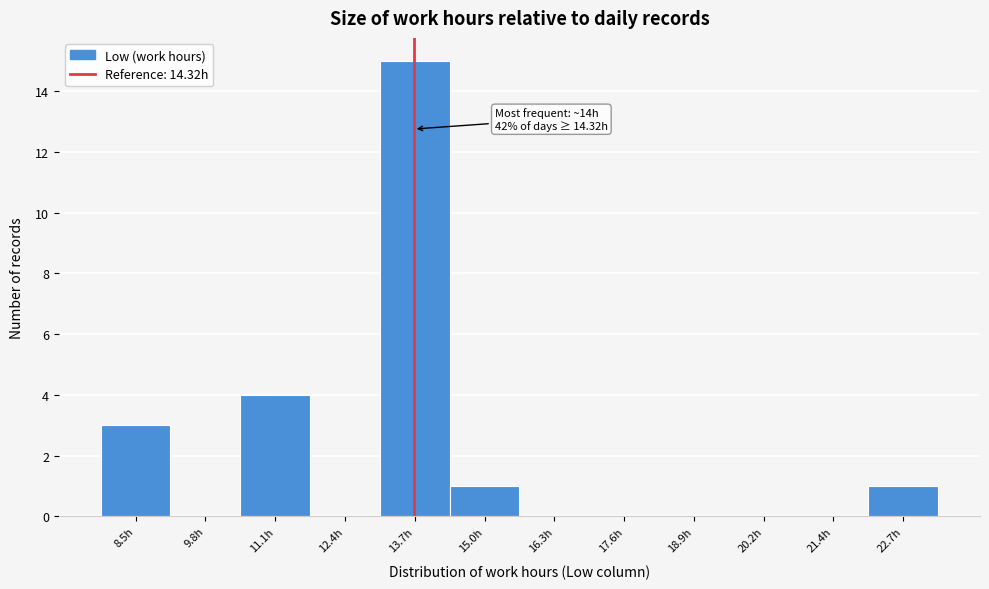

Reading left to right, transcribe all the data shown in this chart.

8.5h=3	9.8h=0	11.1h=4	12.4h=0	13.7h=15	15.0h=1	16.3h=0	17.6h=0	18.9h=0	20.2h=0	21.4h=0	22.7h=1